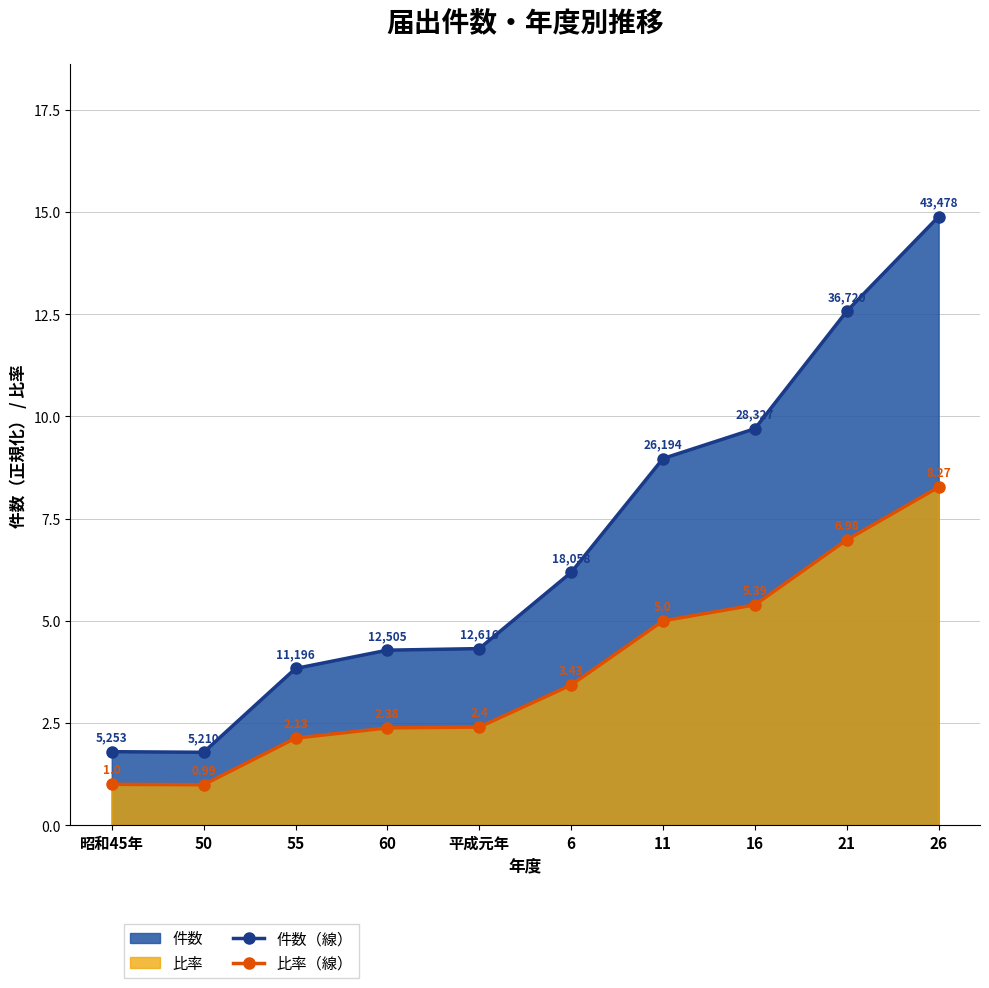

Rank the categories by 比率（線） value from highest to lowest.

26, 21, 16, 11, 6, 平成元年, 60, 55, 昭和45年, 50